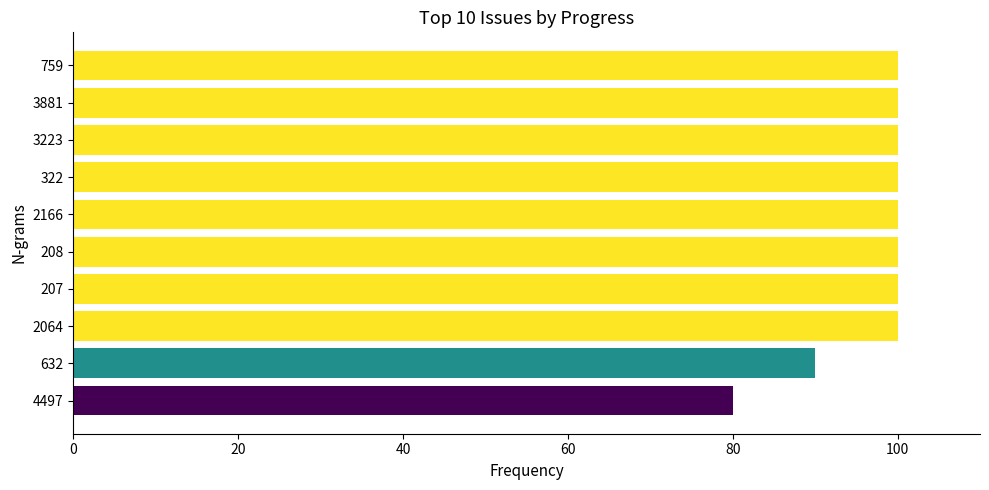

Reading bottom to top, transcribe all the data shown in this chart.

4497=80	632=90	2064=100	207=100	208=100	2166=100	322=100	3223=100	3881=100	759=100